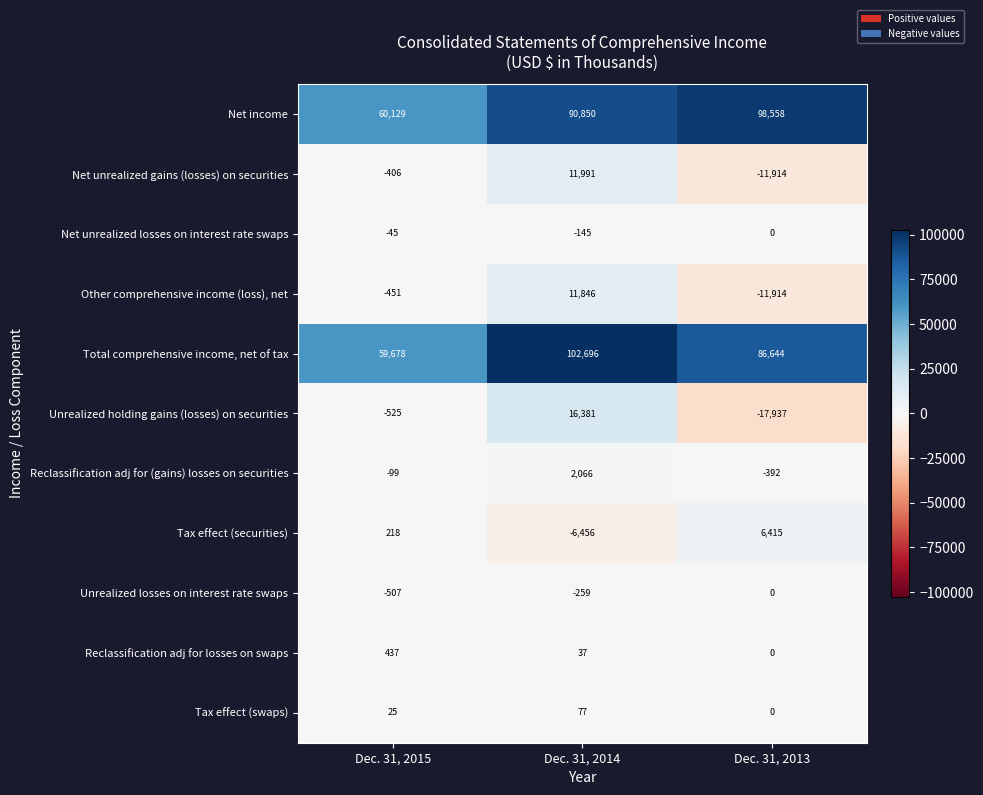

At which label is Other comprehensive income (loss), net closest to -34?

Dec. 31, 2015